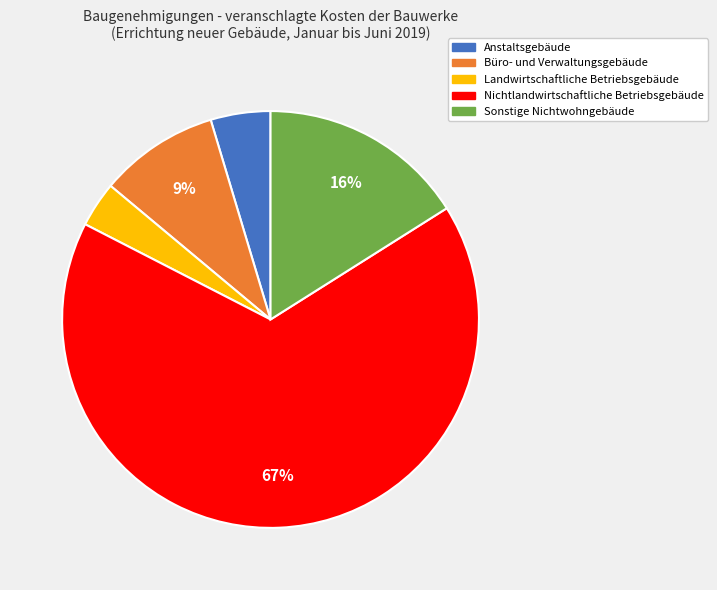

Combined, do Nichtlandwirtschaftliche Betriebsgebäude and Landwirtschaftliche Betriebsgebäude account for over 50%?

Yes